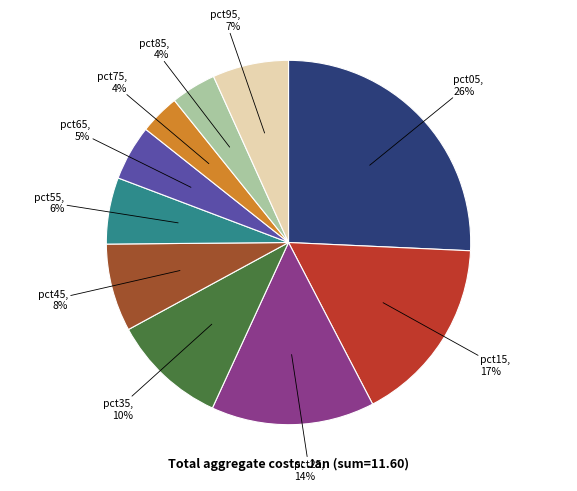

Combined, do pct55 and pct25 account for over 50%?

No